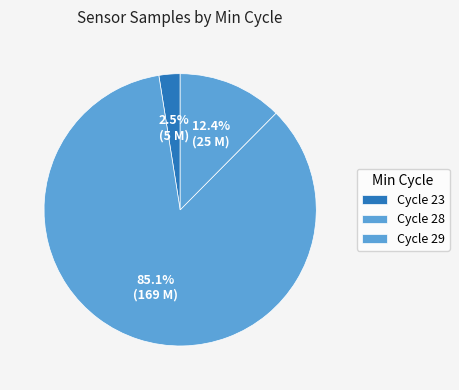

How many slices are in this pie chart?

3